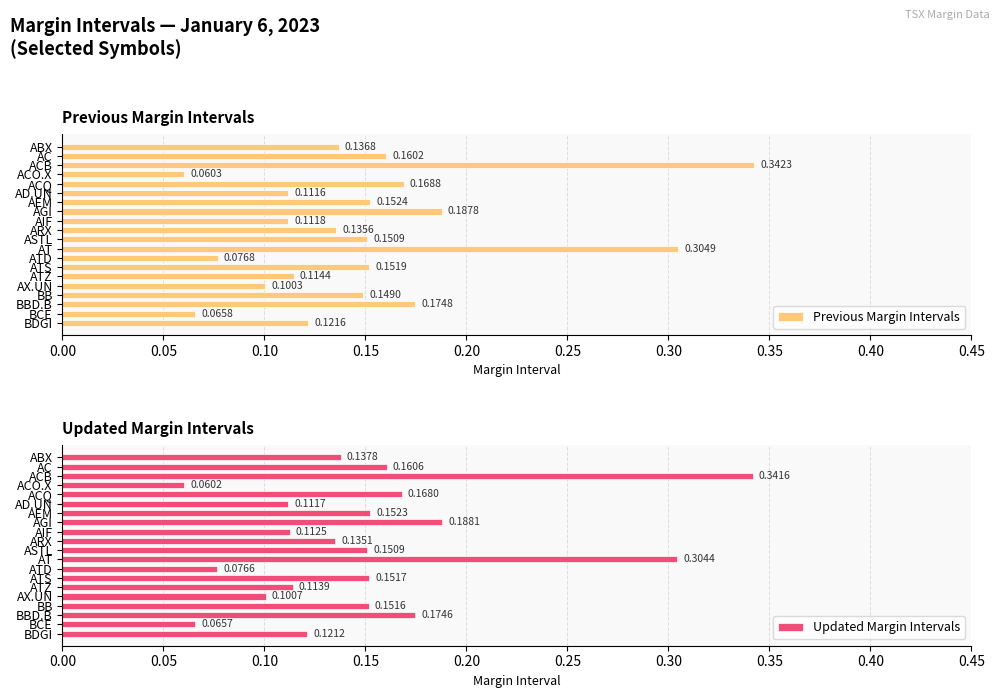

The Previous Margin Intervals series shows 0.6 at ACB. True or false?

False